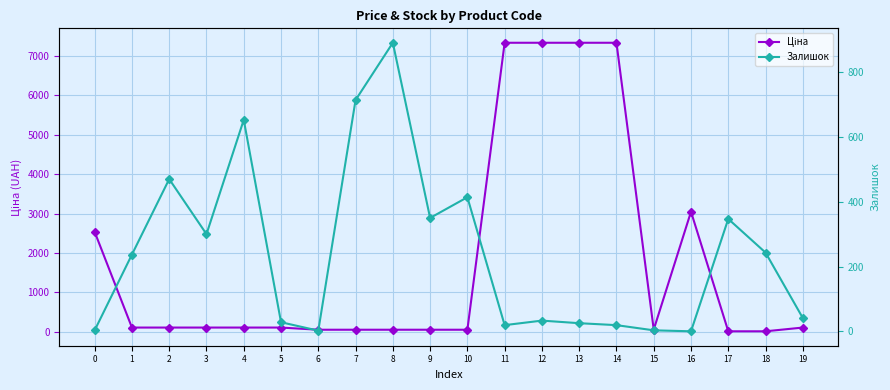

Between which two adjacent categories do Залишок and Ціна first intersect?

0 and 1